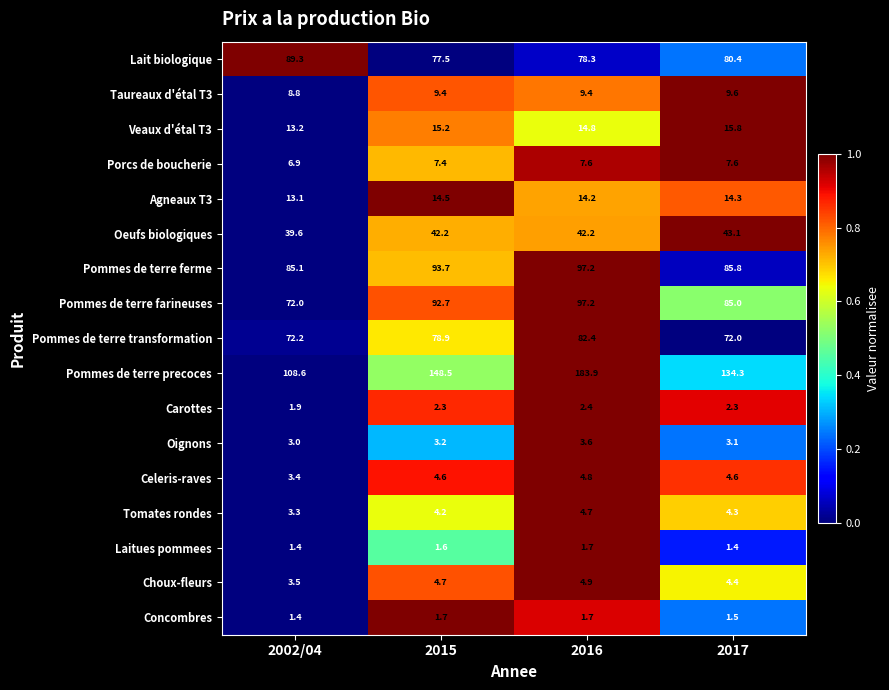

Count the number of categories in the chart.

4